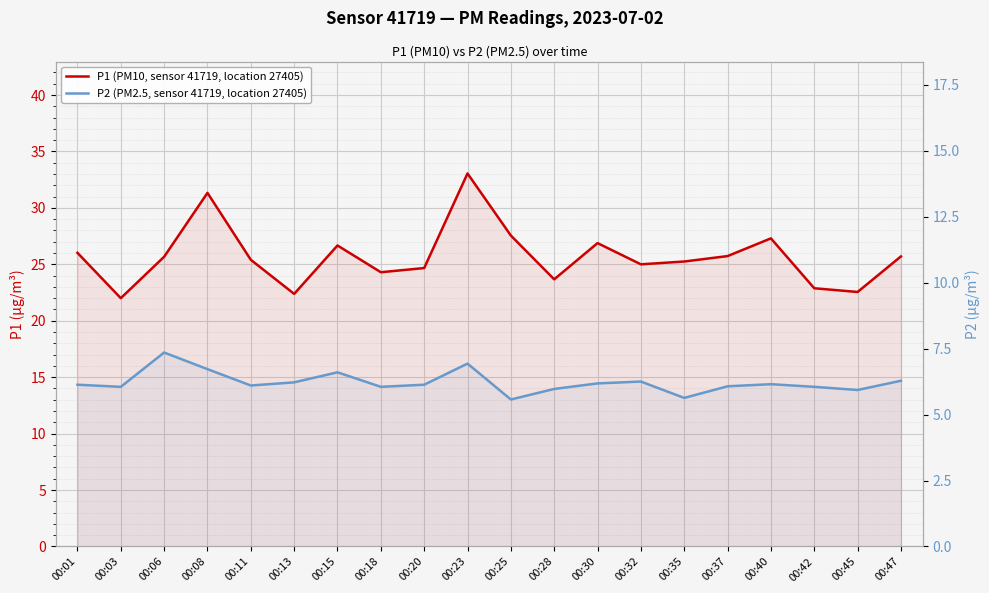

Rank the categories by P2 (PM2.5, sensor 41719, location 27405) value from highest to lowest.

00:06, 00:23, 00:08, 00:15, 00:47, 00:32, 00:13, 00:30, 00:40, 00:01, 00:20, 00:11, 00:37, 00:03, 00:18, 00:42, 00:28, 00:45, 00:35, 00:25